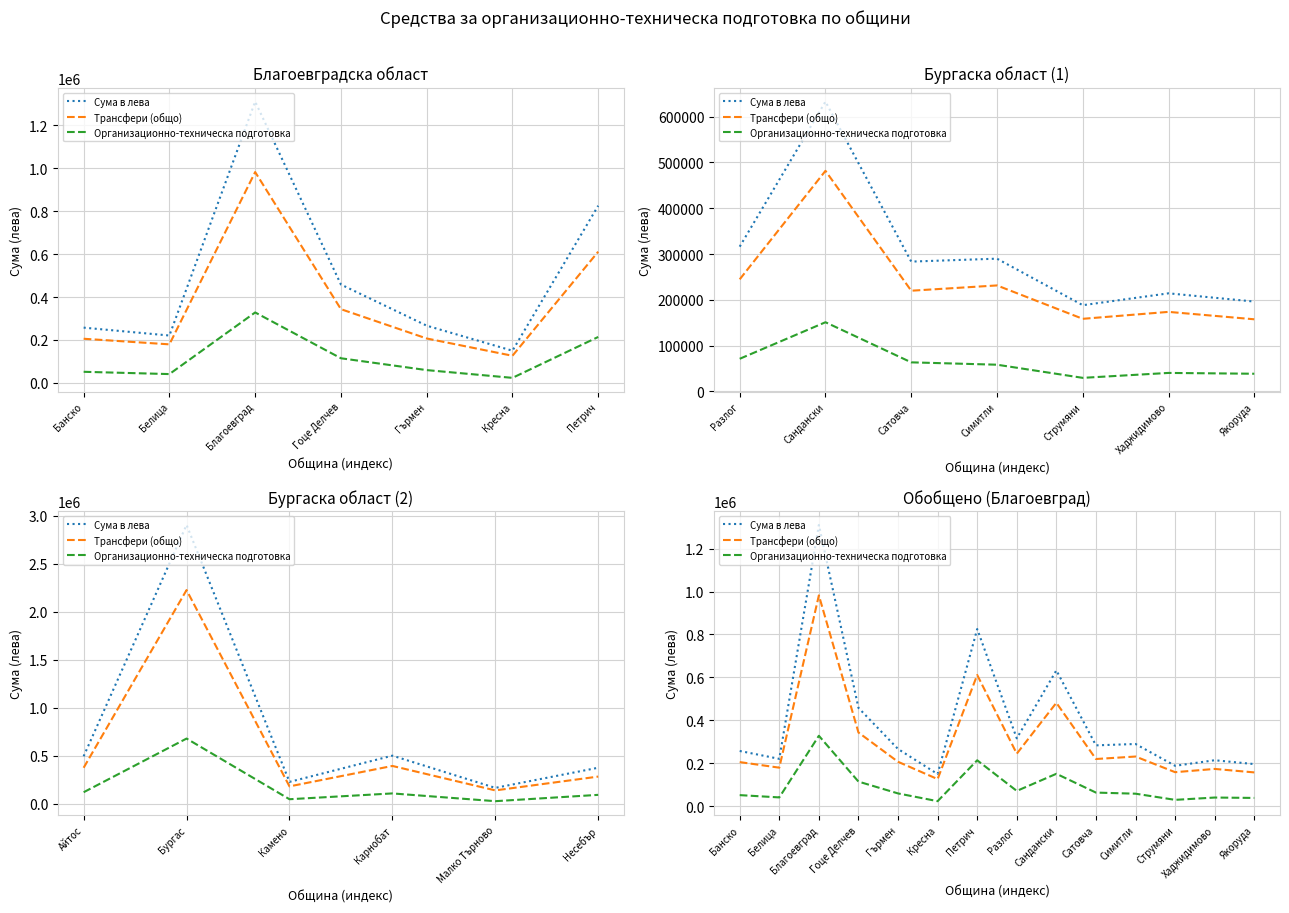

Between Бaнcкo and Paзлoг, which series saw the biggest shift?

Сума в лева